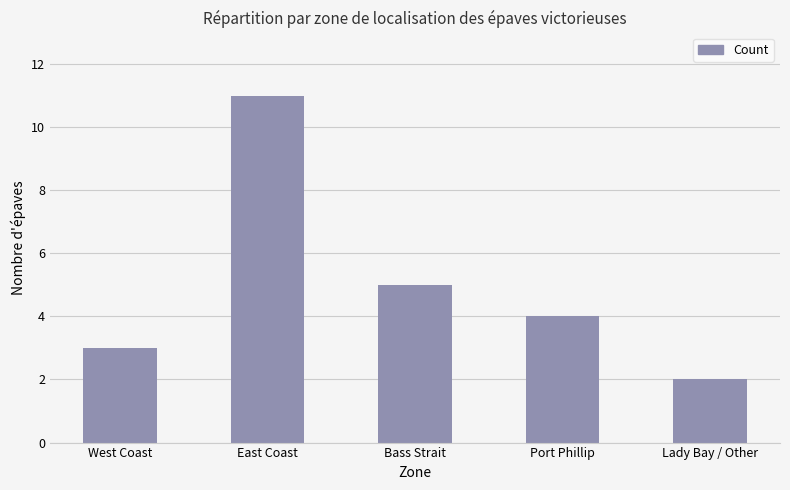

The chart shows a value of 5 at West Coast. True or false?

False